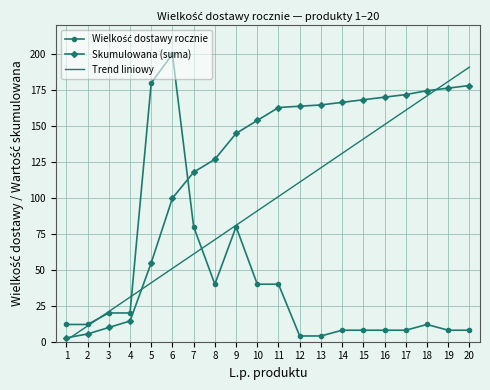

At which category does the chart reach its peak across all series?

6